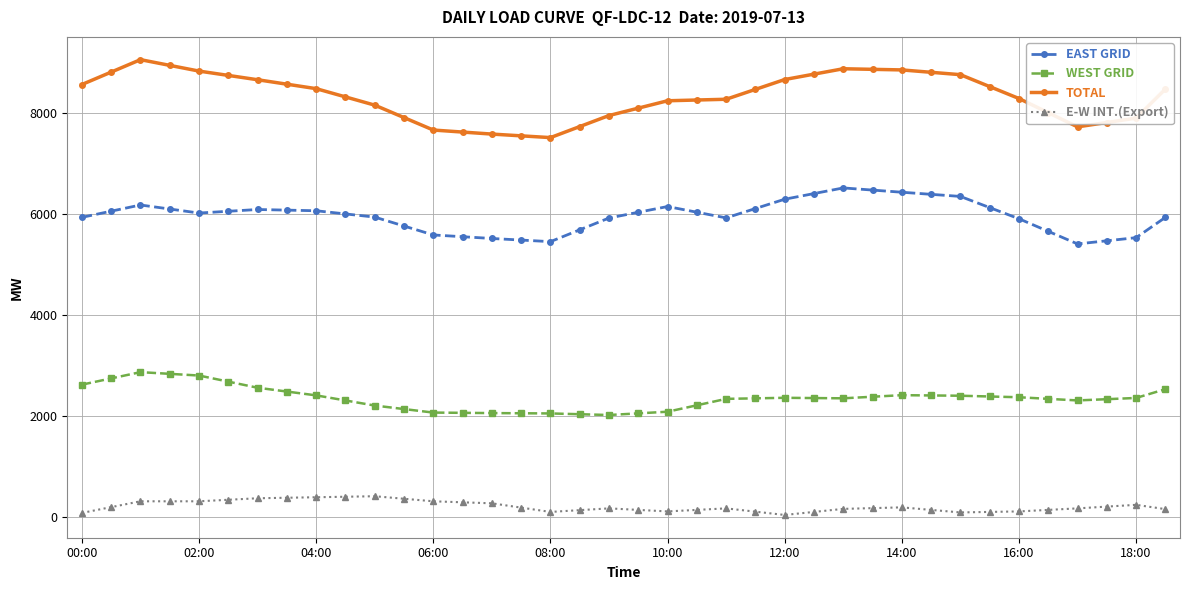

What is the difference between the second highest and minimum values in the EAST GRID series?

1063.9